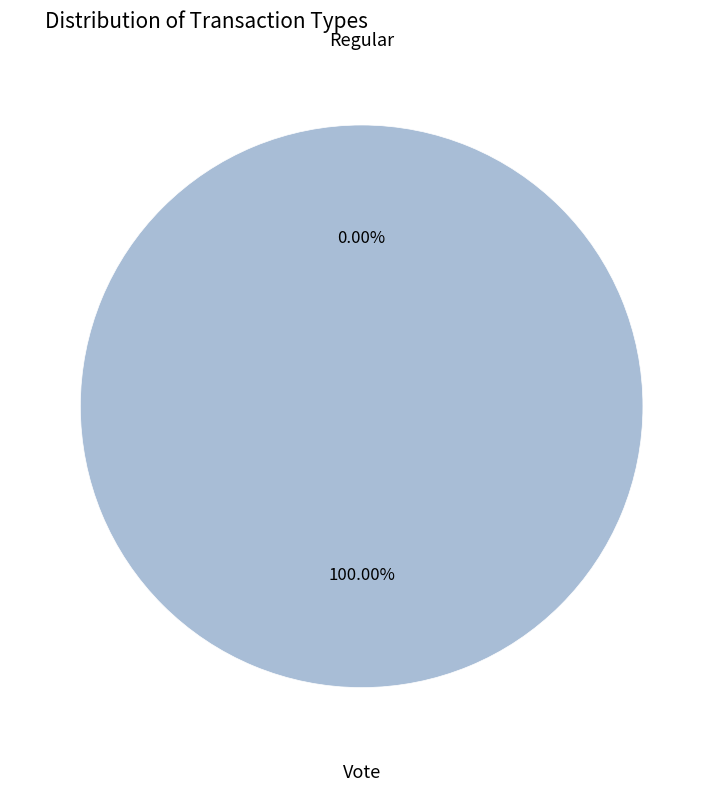

To the nearest percent, what is the average slice percentage?

50%